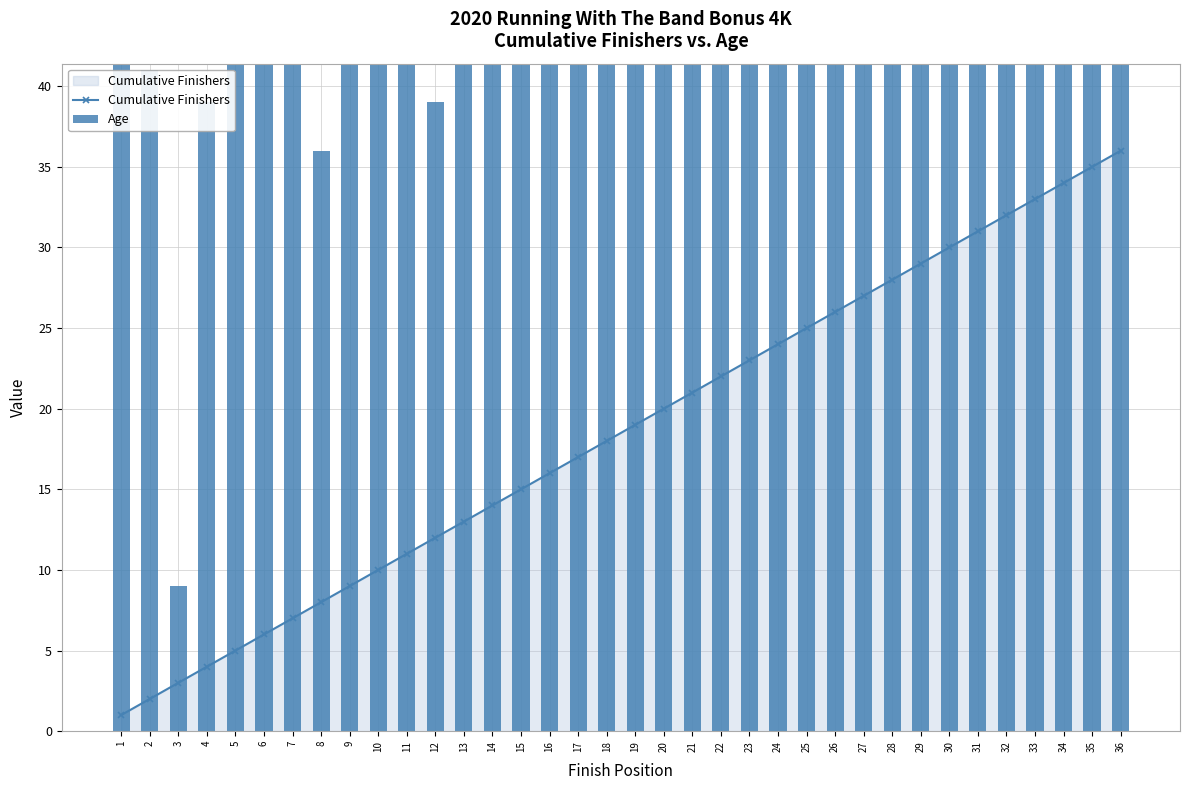

What is the smallest value displayed?

1